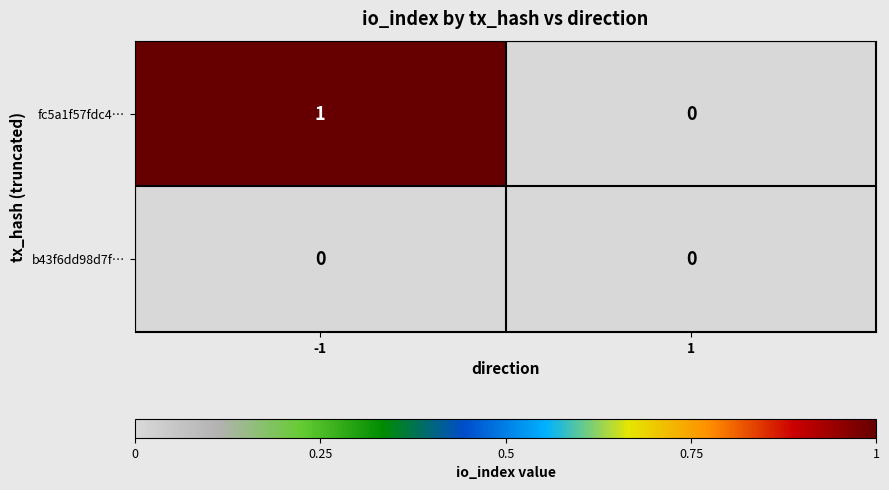

Rank the series by their maximum value, from highest to lowest.

fc5a1f57fdc4…, b43f6dd98d7f…